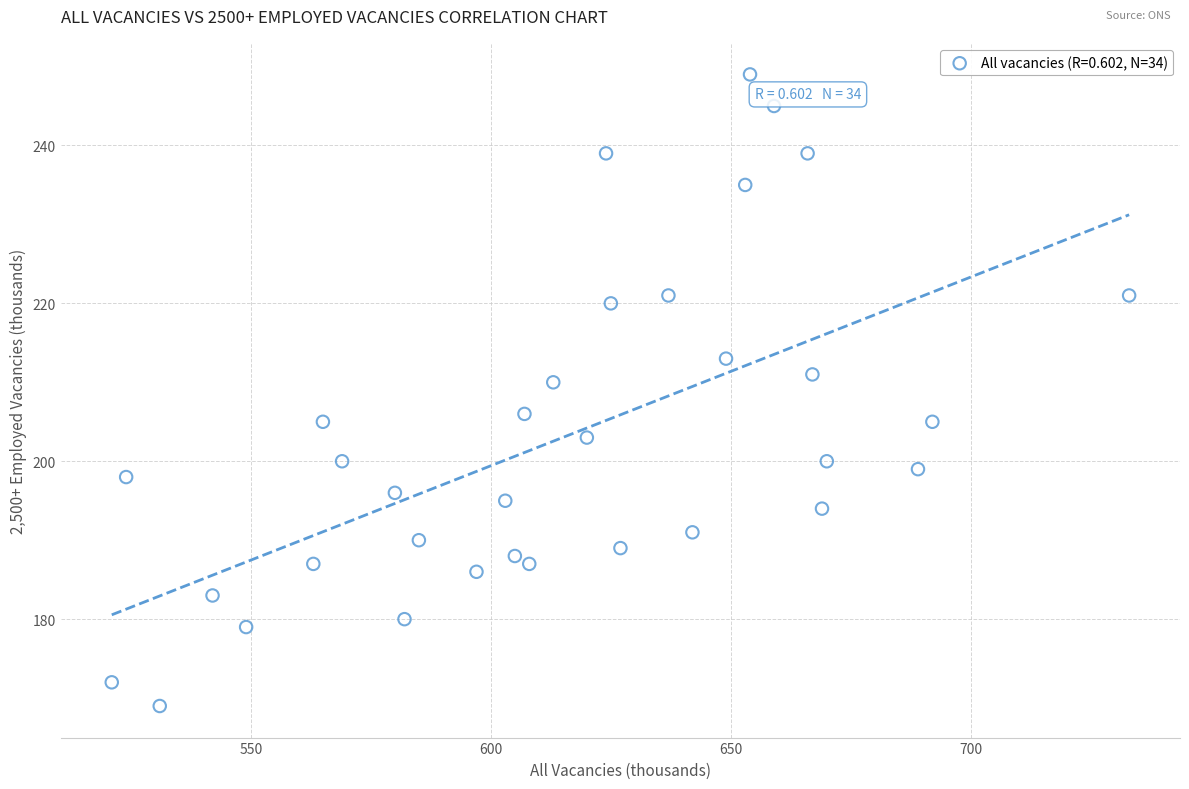

What Y value in the scatter plot is closest to 209?

210